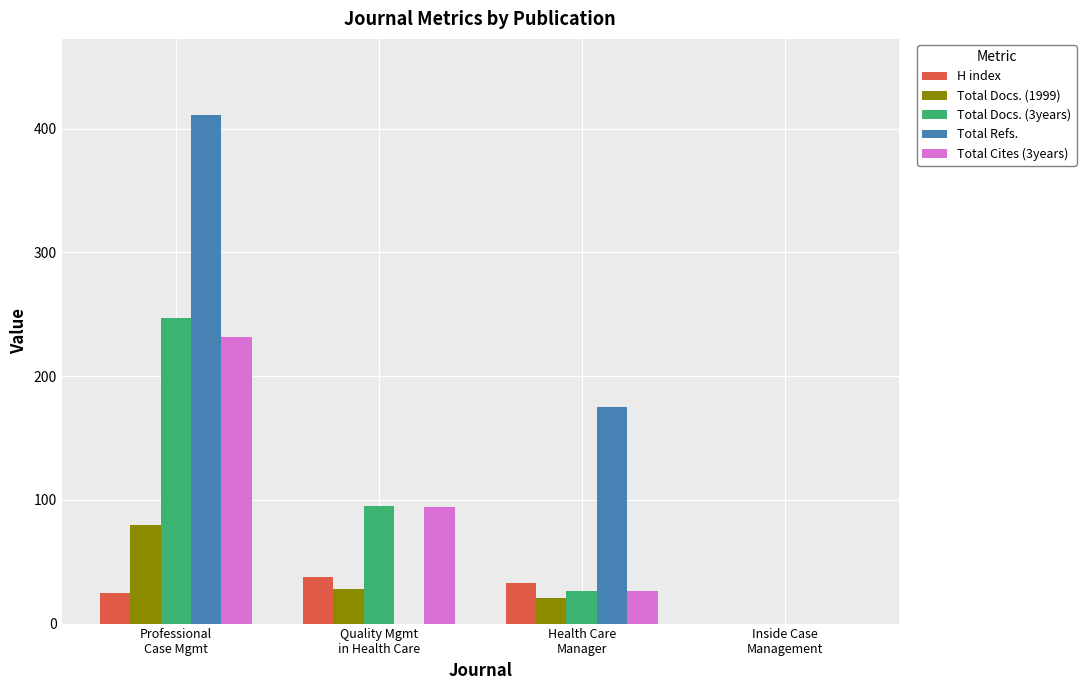

Reading left to right, list all the values displayed in this chart.

H index: 25	38	33	0
Total Docs. (1999): 80	28	21	0
Total Docs. (3years): 247	95	26	0
Total Refs.: 411	0	175	0
Total Cites (3years): 232	94	26	0